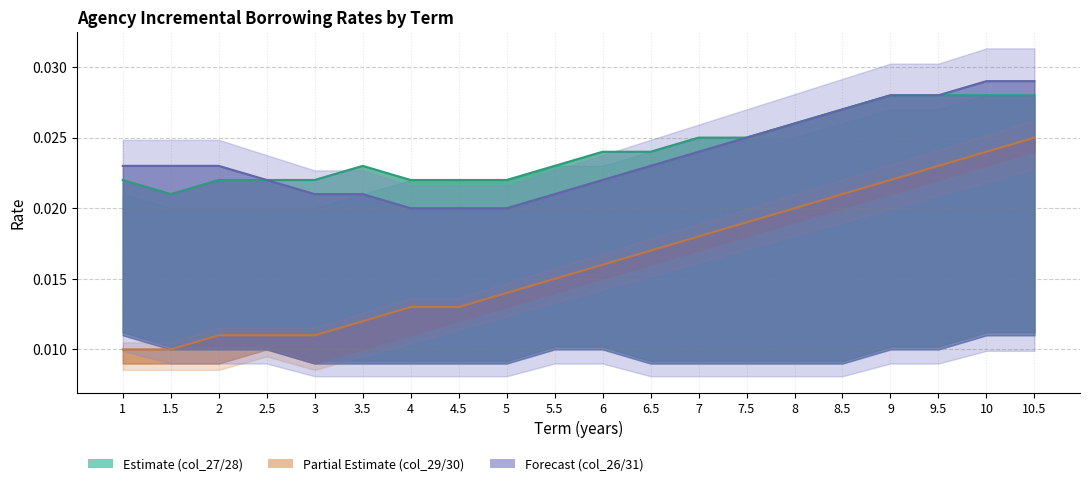

At which category is the sum across all series the highest?

10.5